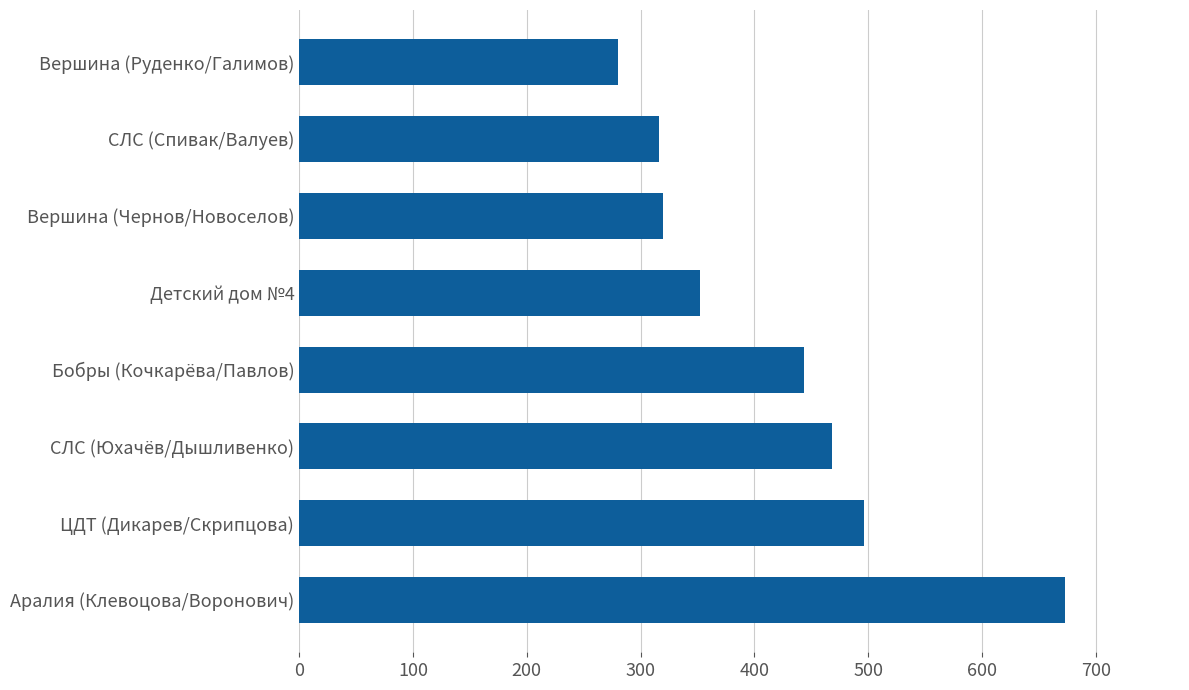

Reading bottom to top, list all the values displayed in this chart.

673	496	468	444	352	320	316	280